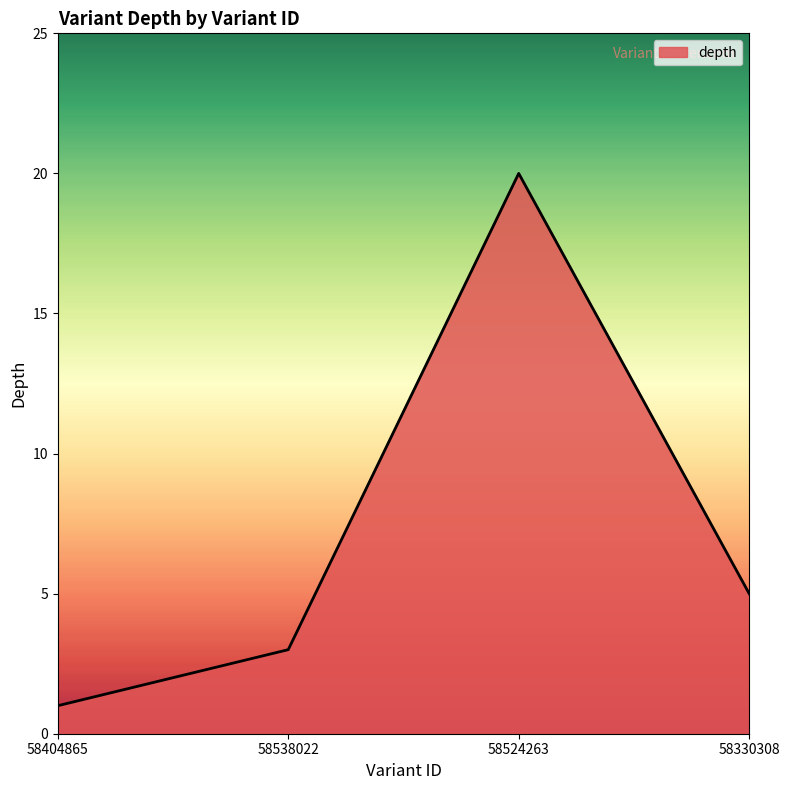

True or false: the data shows 3 at 58538022.

True